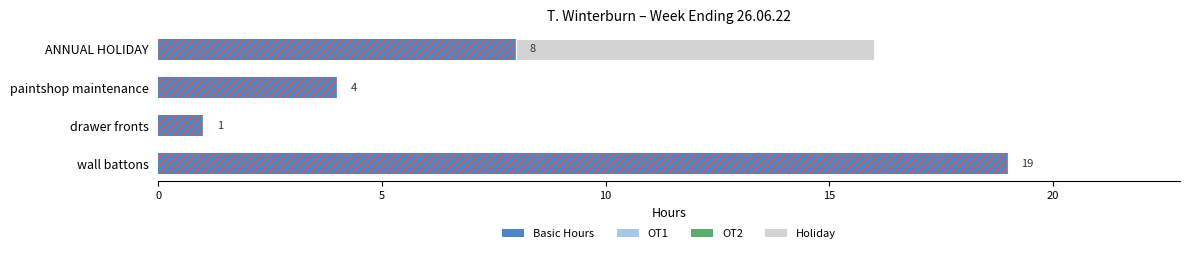

What is the total value across all series at ANNUAL HOLIDAY?

16